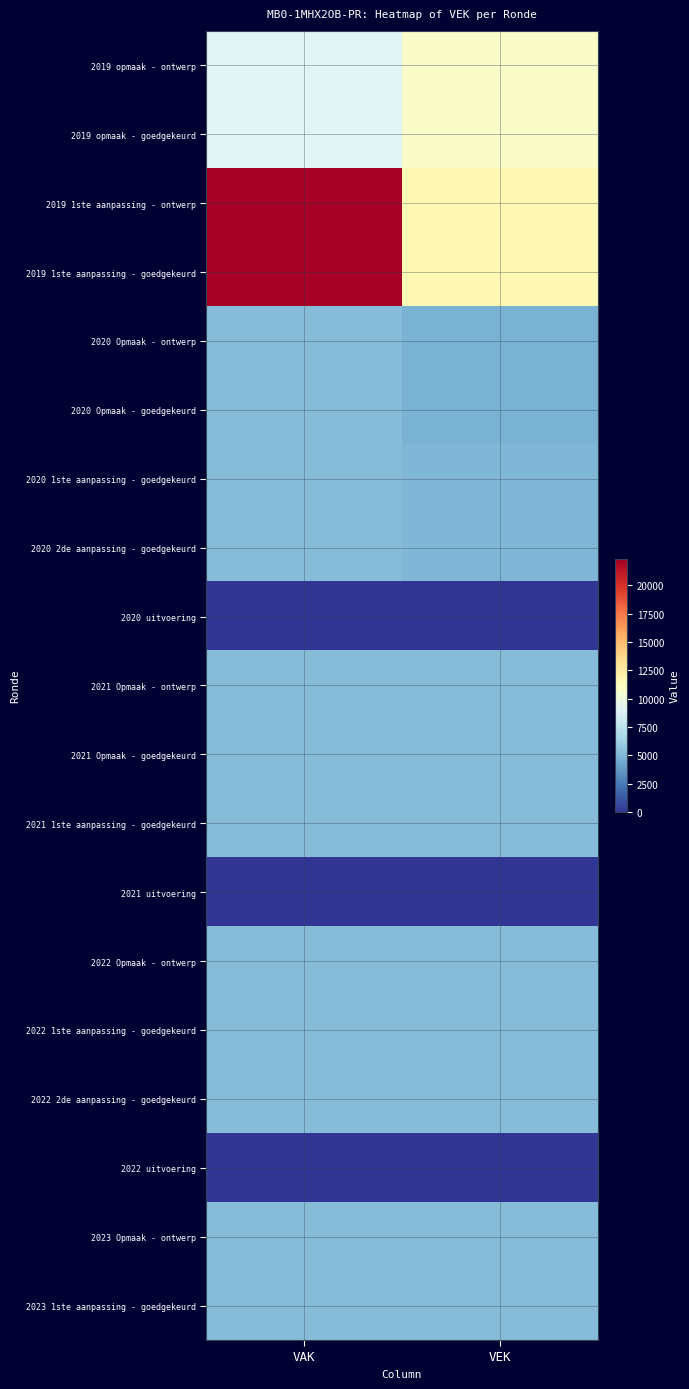

Reading right to left, transcribe all the data shown in this chart.

2019 opmaak - ontwerp: VEK=10800	VAK=9000
2019 opmaak - goedgekeurd: VEK=10800	VAK=9000
2019 1ste aanpassing - ontwerp: VEK=11601	VAK=22302
2019 1ste aanpassing - goedgekeurd: VEK=11601	VAK=22302
2020 Opmaak - ontwerp: VEK=4772	VAK=5307
2020 Opmaak - goedgekeurd: VEK=4772	VAK=5307
2020 1ste aanpassing - goedgekeurd: VEK=5000	VAK=5307
2020 2de aanpassing - goedgekeurd: VEK=5000	VAK=5307
2020 uitvoering: VEK=0	VAK=0
2021 Opmaak - ontwerp: VEK=5307	VAK=5307
2021 Opmaak - goedgekeurd: VEK=5307	VAK=5307
2021 1ste aanpassing - goedgekeurd: VEK=5307	VAK=5307
2021 uitvoering: VEK=0	VAK=0
2022 Opmaak - ontwerp: VEK=5307	VAK=5307
2022 1ste aanpassing - goedgekeurd: VEK=5307	VAK=5307
2022 2de aanpassing - goedgekeurd: VEK=5307	VAK=5307
2022 uitvoering: VEK=0	VAK=0
2023 Opmaak - ontwerp: VEK=5307	VAK=5307
2023 1ste aanpassing - goedgekeurd: VEK=5307	VAK=5307